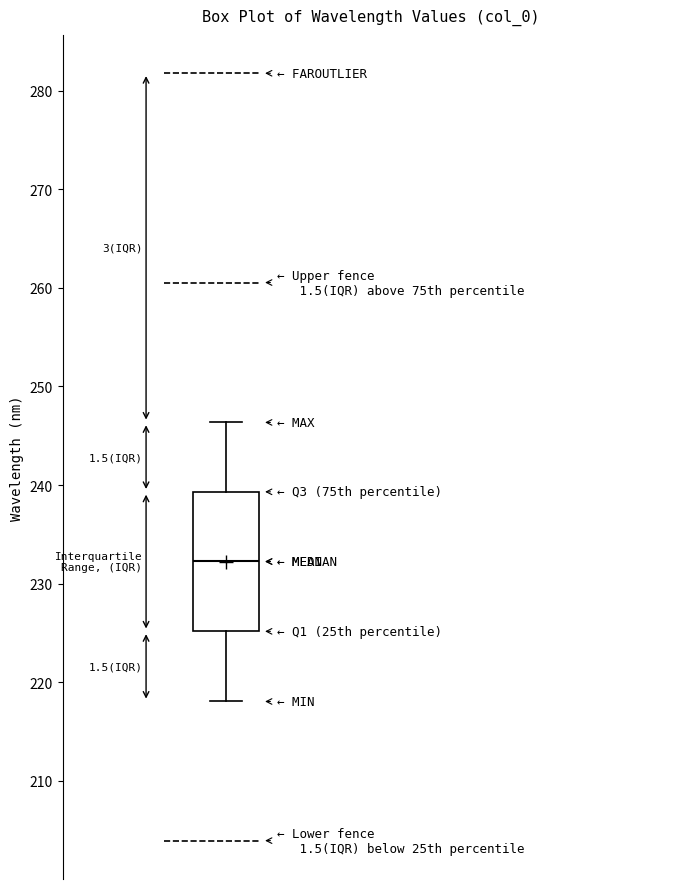

Where is the lower edge of the box on the y-axis? The values are not printed on the chart, so give them approximately, as read against the axis.

225